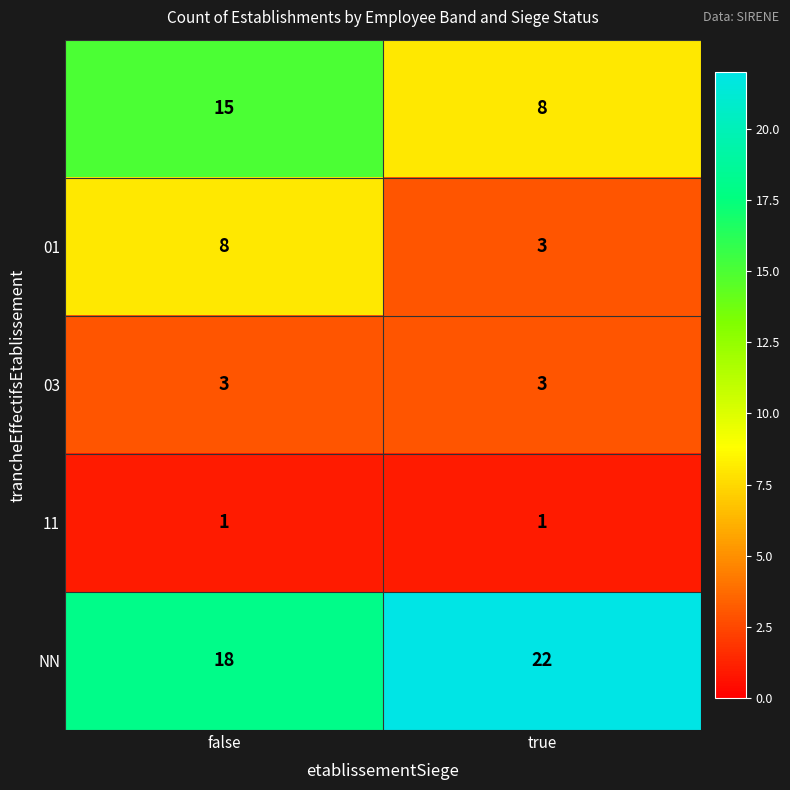

What is the greatest value displayed?

22